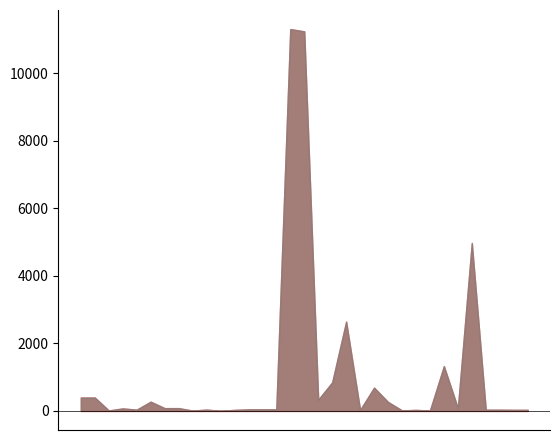

How many data points in 总计 are less than 46?

14